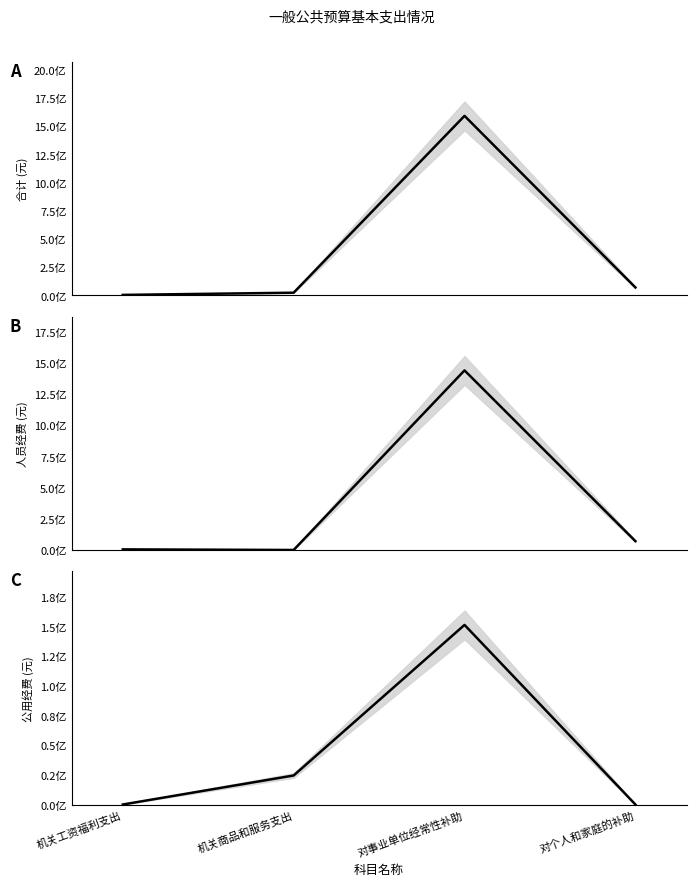

True or false: 公用经费 (元) and 合计 (元) intersect in this chart.

False